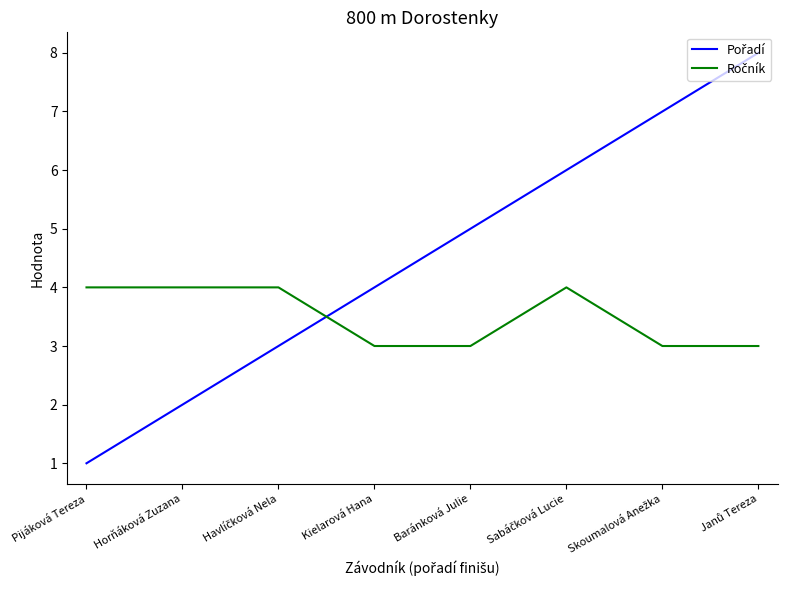

Which category has the lowest value across all series?

Pijáková Tereza